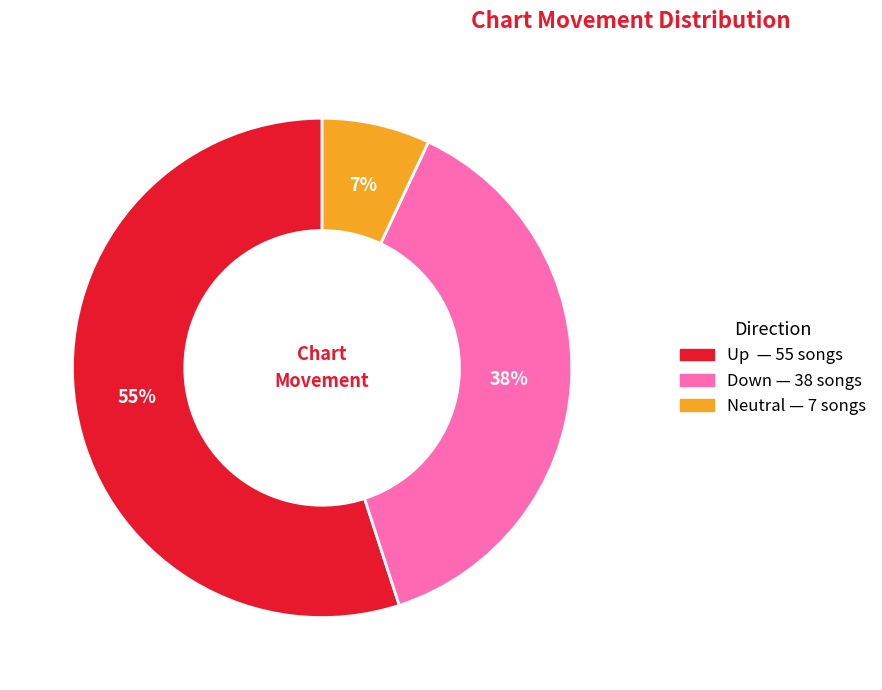

Is there a majority slice in this chart?

Yes